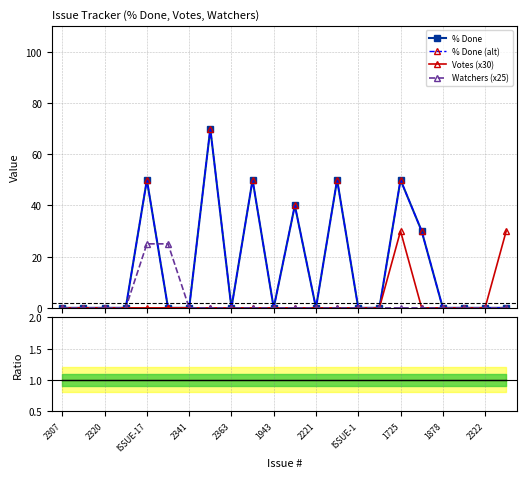

How many lines are shown in the chart?

5